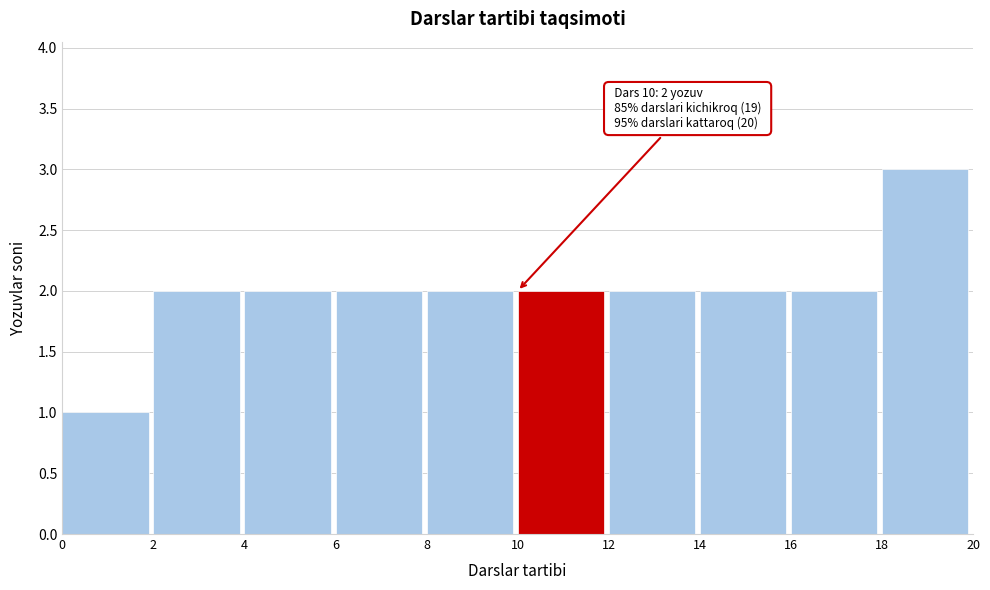

Which range on the x-axis has the tallest bar?

18 to 20